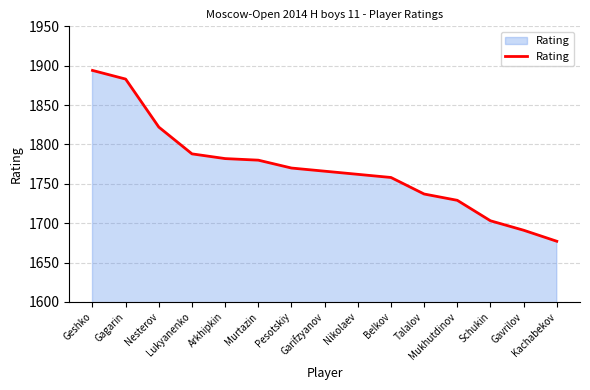

What is the smallest value displayed?

1677